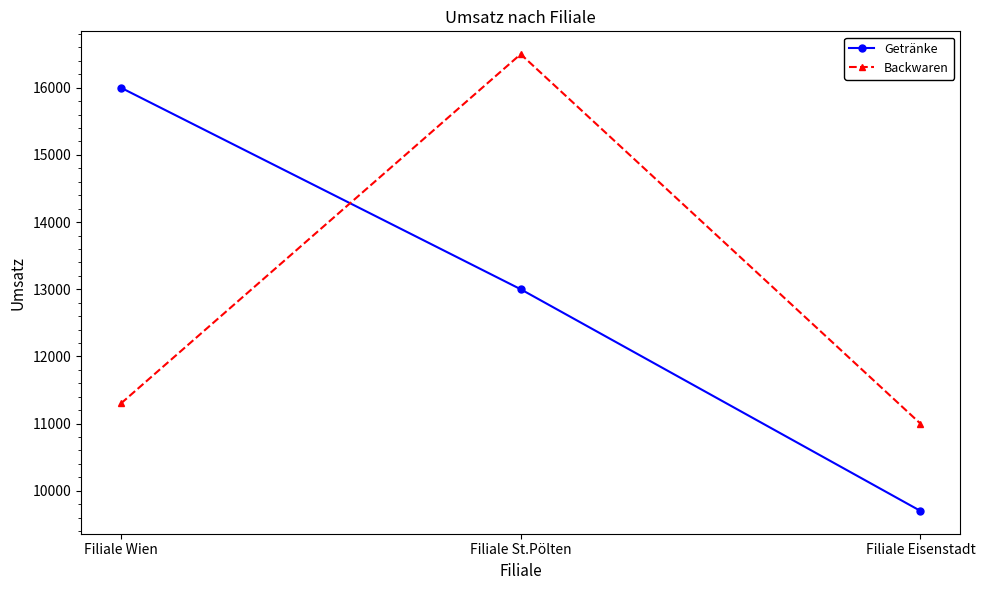

What is the sum of the Backwaren values at Filiale Wien and Filiale St.Pölten?

27800